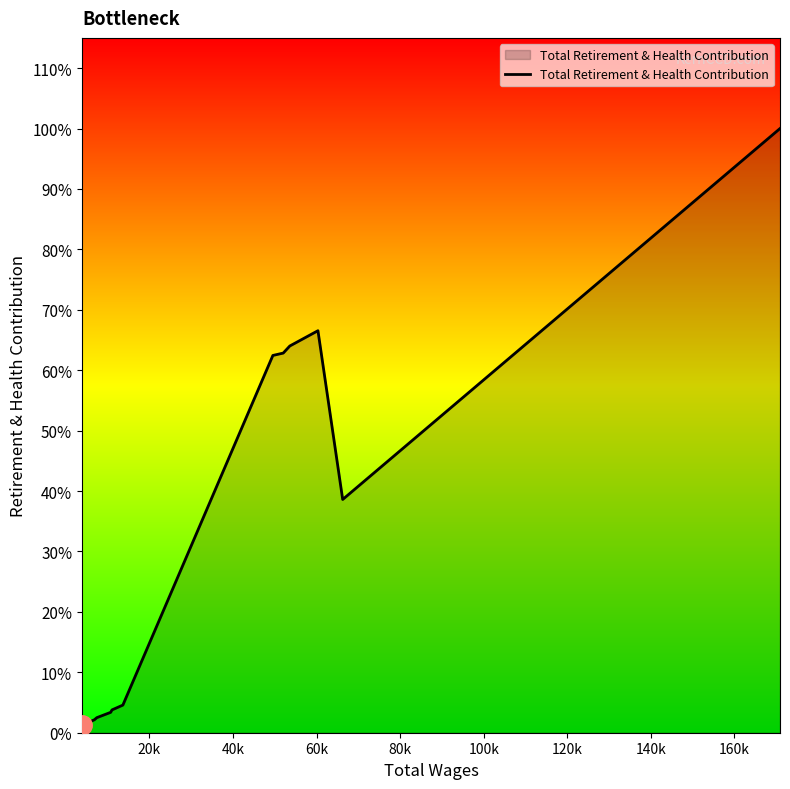

How many points are higher than both their immediate neighbors (excluding endpoints)?

1